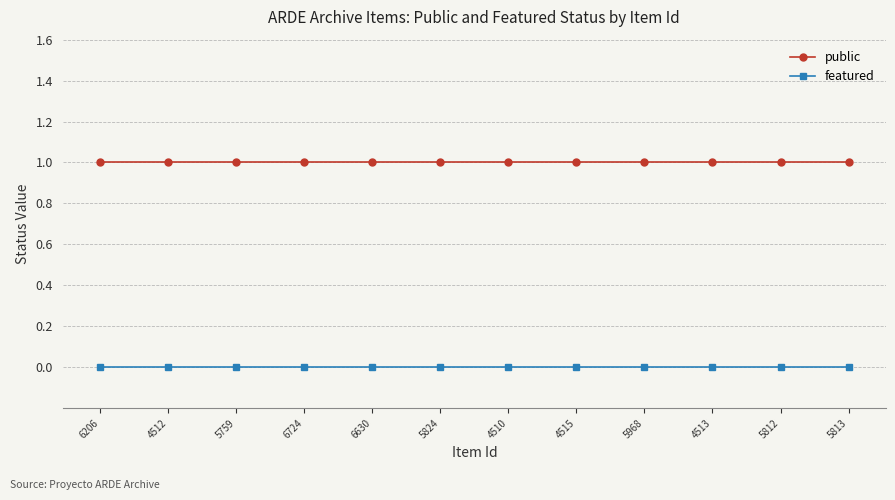

True or false: public and featured cross at least once.

False